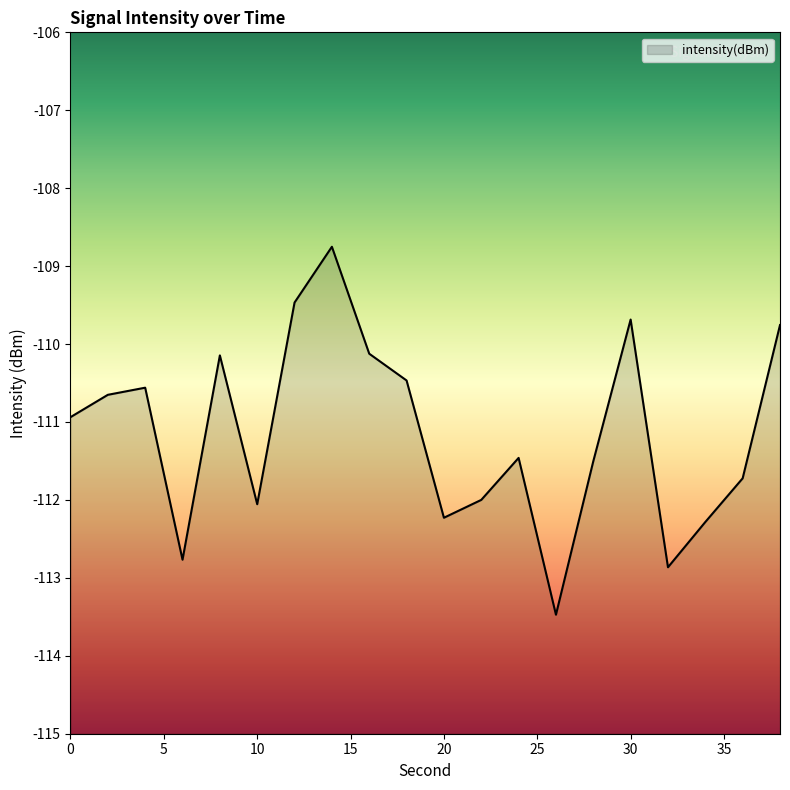

Rank the categories by value from lowest to highest.

26, 32, 6, 34, 20, 10, 22, 36, 28, 24, 0, 2, 4, 18, 8, 16, 38, 30, 12, 14